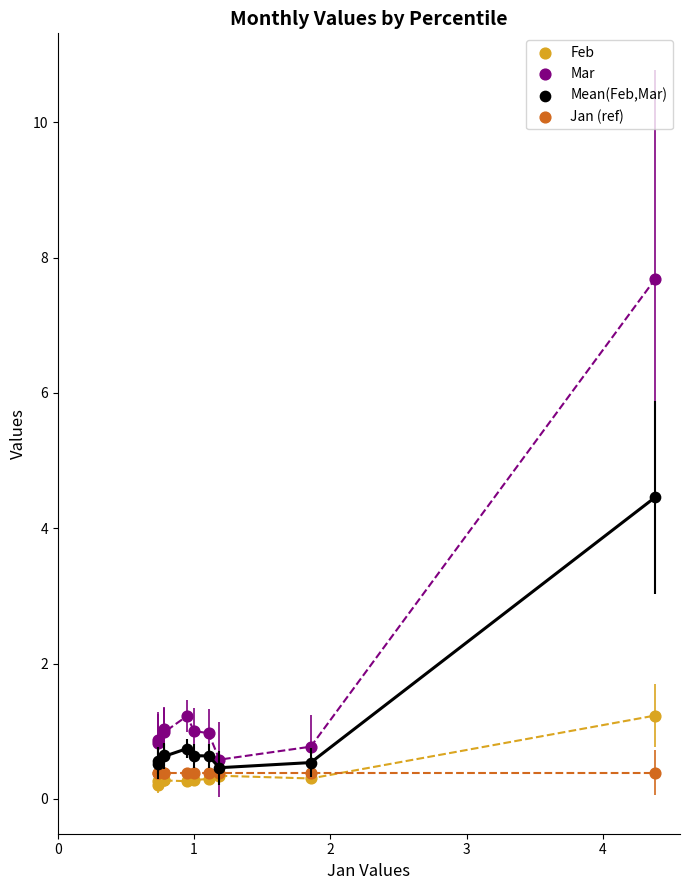

Which series contains the lowest Y value?

Feb